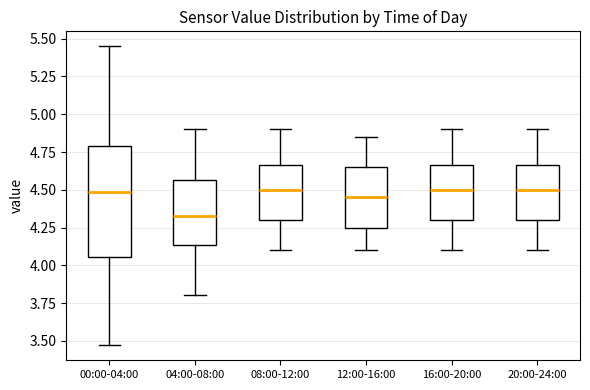

Reading left to right, transcribe this box plot: for each box, give where its median line is, the range the box spans, and where its two whiskers end, as read against the y-axis. The values are not printed on the chart, so give them approximately, as read against the axis.

00:00-04:00: median 4.50, box 4.05 to 4.80, whiskers 3.45 to 5.45
04:00-08:00: median 4.35, box 4.15 to 4.55, whiskers 3.80 to 4.90
08:00-12:00: median 4.50, box 4.30 to 4.65, whiskers 4.10 to 4.90
12:00-16:00: median 4.45, box 4.25 to 4.65, whiskers 4.10 to 4.85
16:00-20:00: median 4.50, box 4.30 to 4.65, whiskers 4.10 to 4.90
20:00-24:00: median 4.50, box 4.30 to 4.65, whiskers 4.10 to 4.90